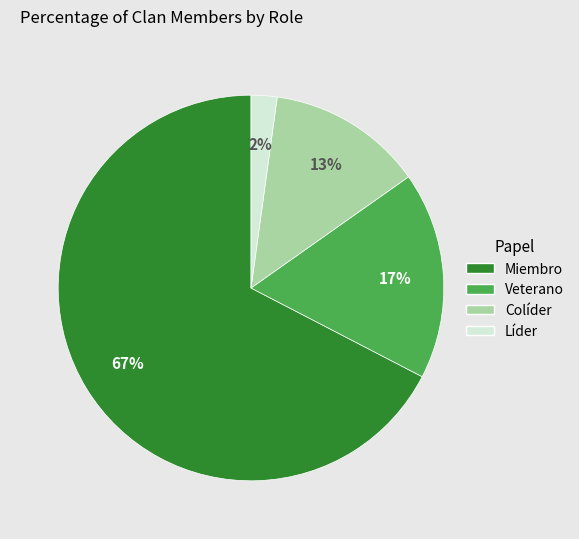

Does any single category account for the majority?

Yes